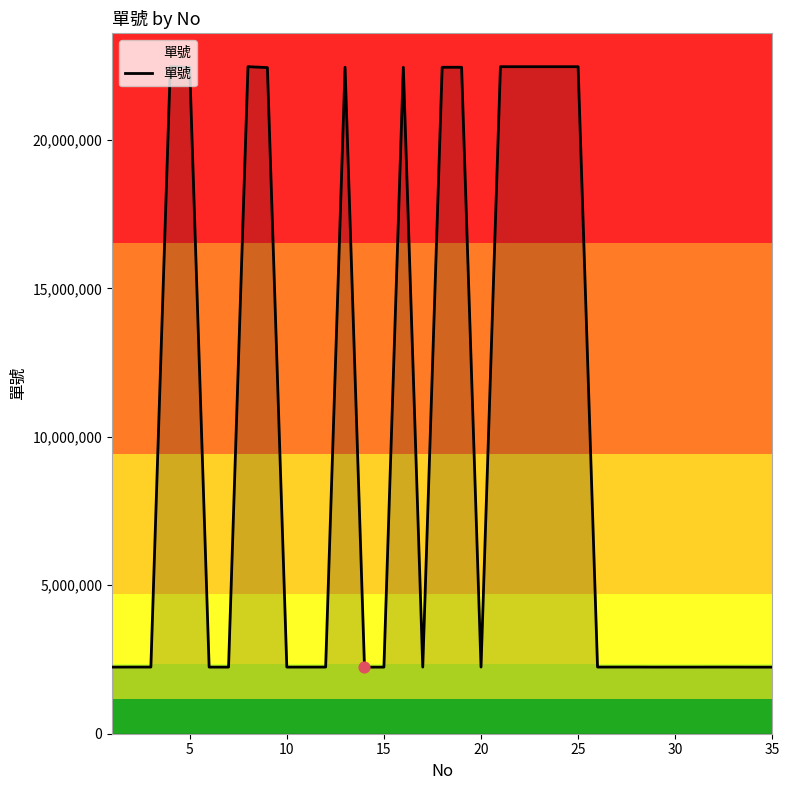

What is the maximum value shown in the chart?

22468622